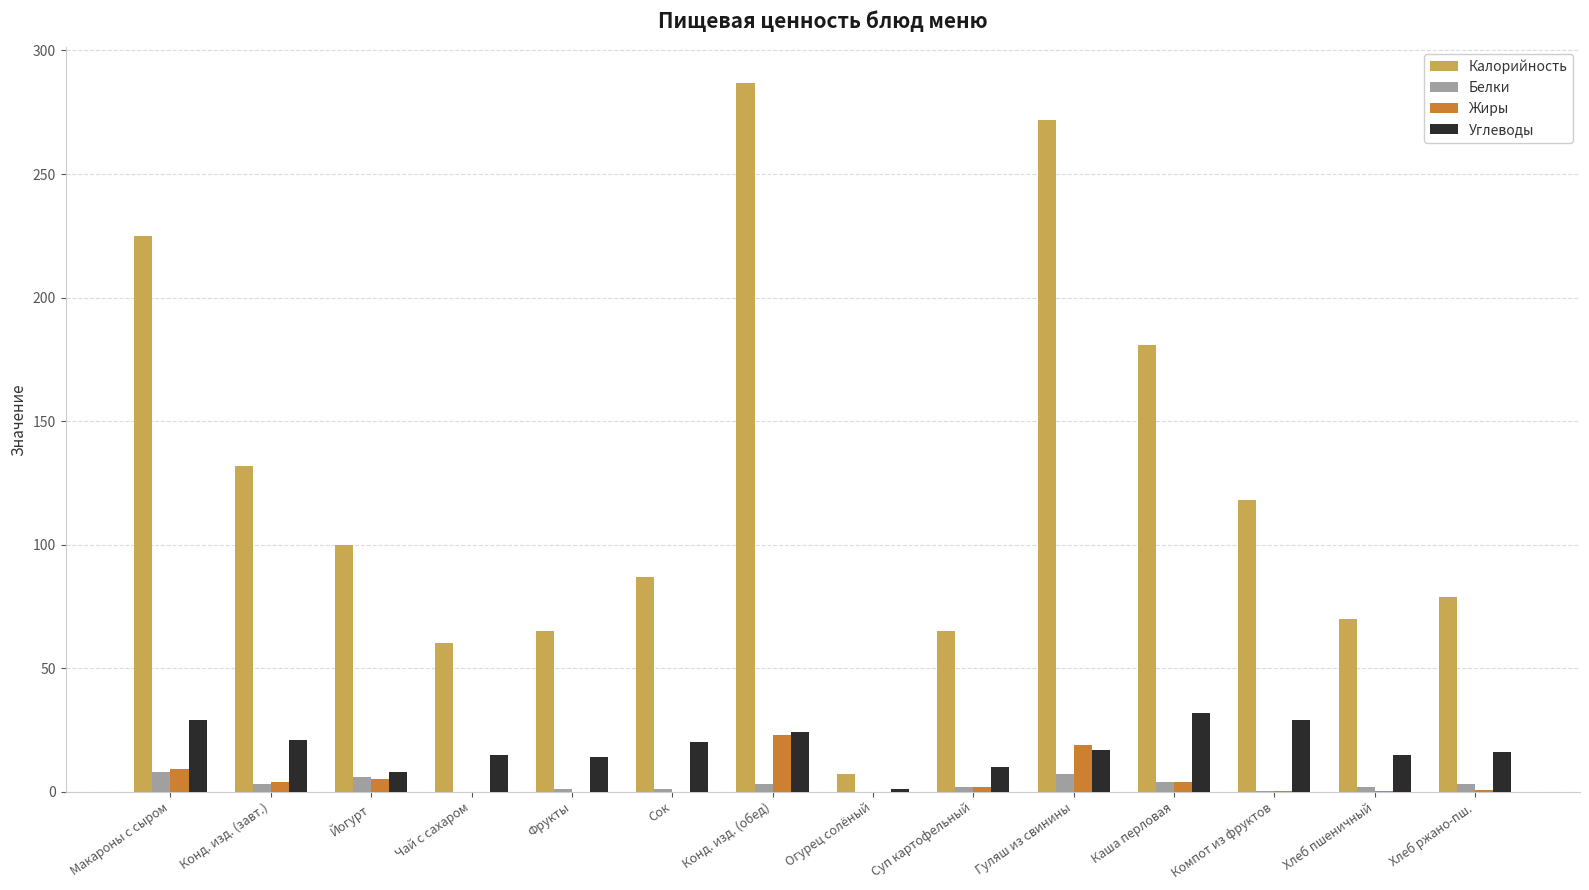

Which series has the largest range (max minus min)?

Калорийность